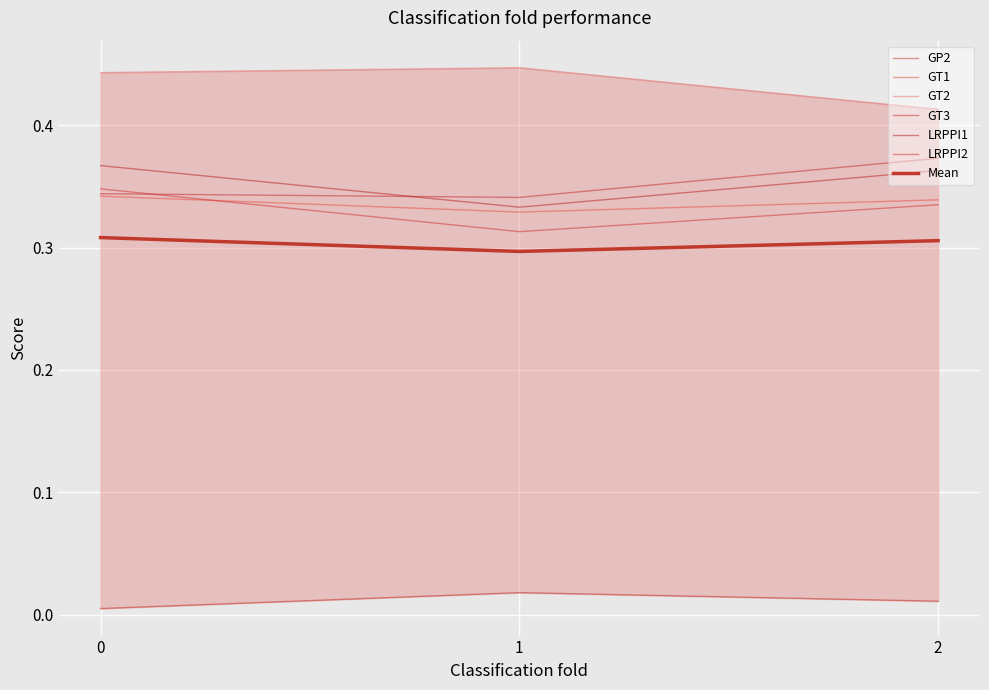

What is the sum of all LRPPI2 values?

1.0